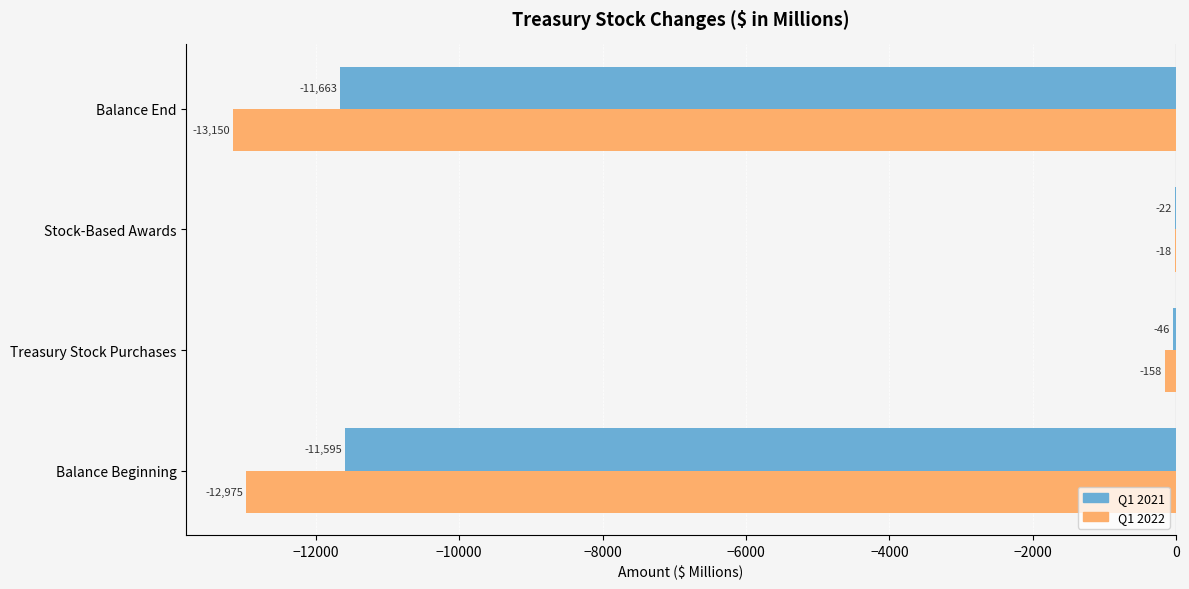

At which category does the chart reach its peak across all series?

Stock-Based Awards